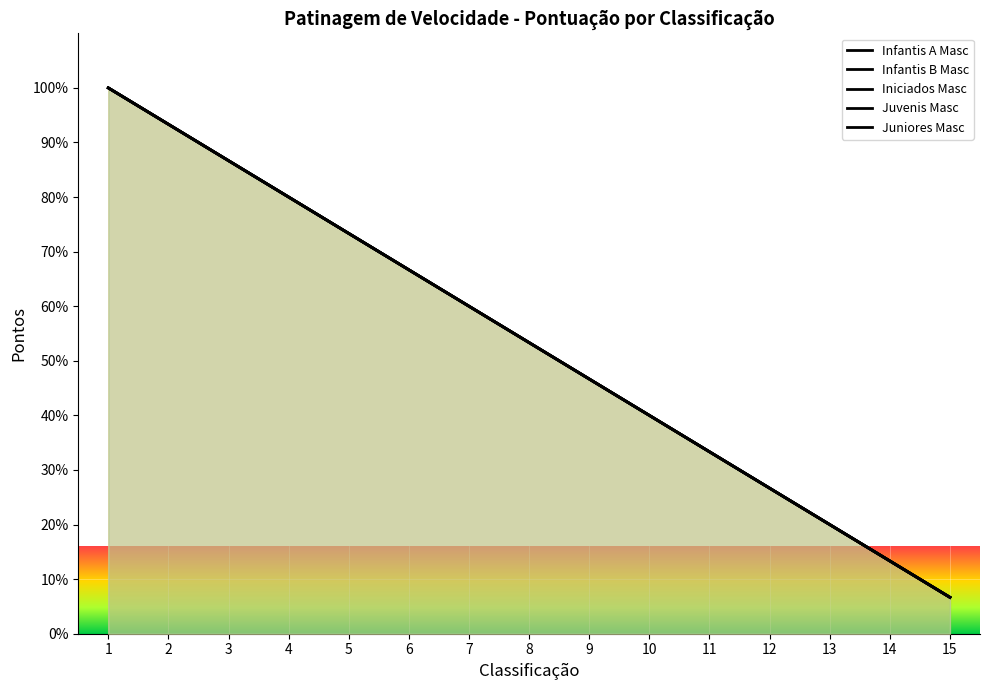

The value of Infantis A Masc at 11 is 15.8. True or false?

False